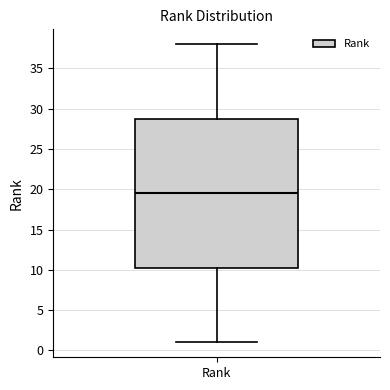

Read this box plot against the y-axis: the position of the median line, the range covered by the box, and the ends of both whiskers. The values are not printed on the chart, so give them approximately, as read against the axis.

median 19.5, box 10.5 to 29.0, whiskers 1.0 to 38.0